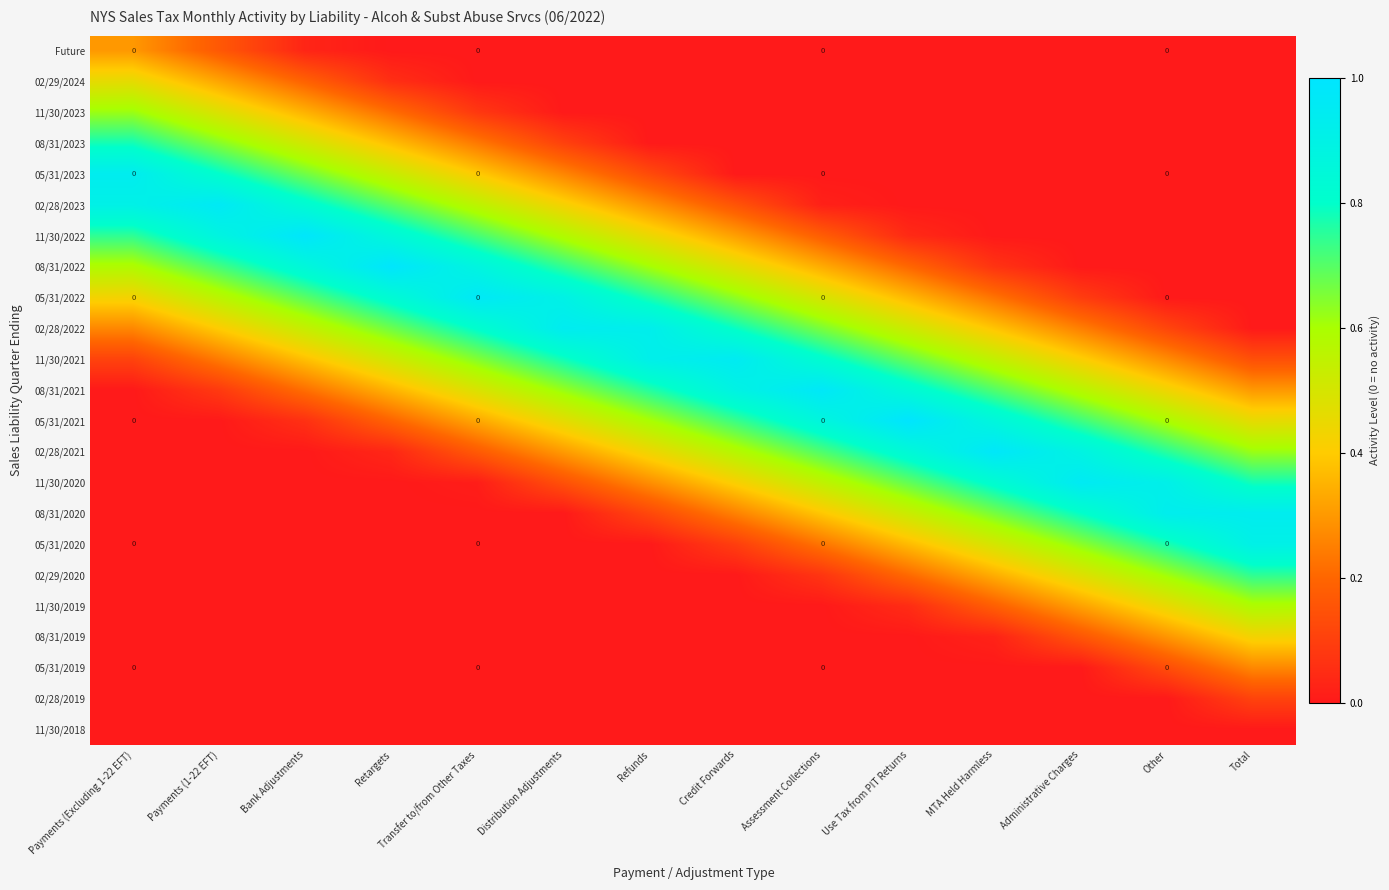

The 08/31/2019 series shows -0.2 at Transfer to/from Other Taxes. True or false?

False